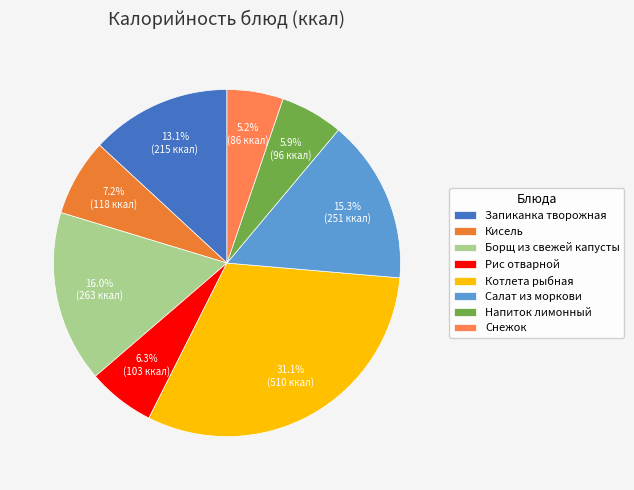

To the nearest percent, what is the average slice percentage?

12%